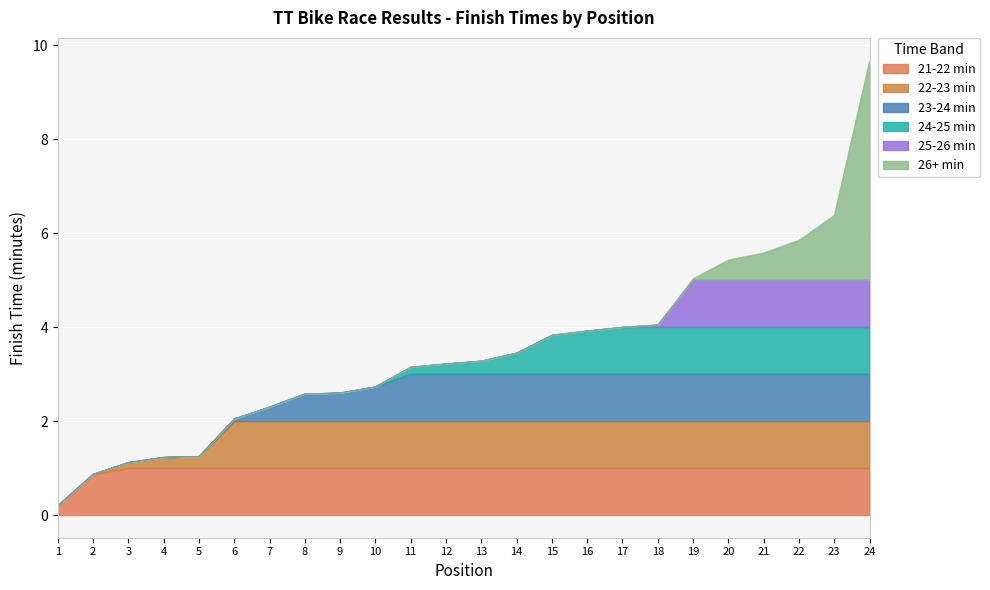

How many data points does each series have?

24